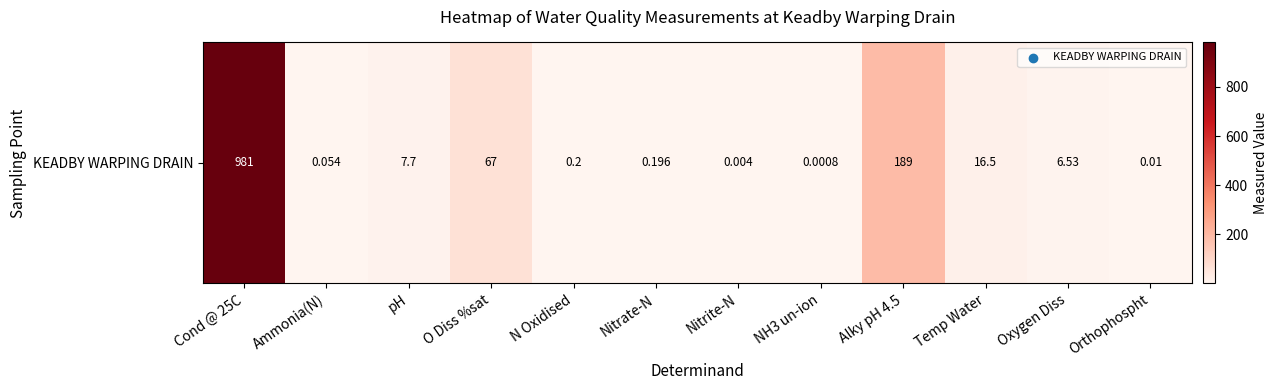

What is the ratio of the value at pH to the value at Temp Water?

0.5